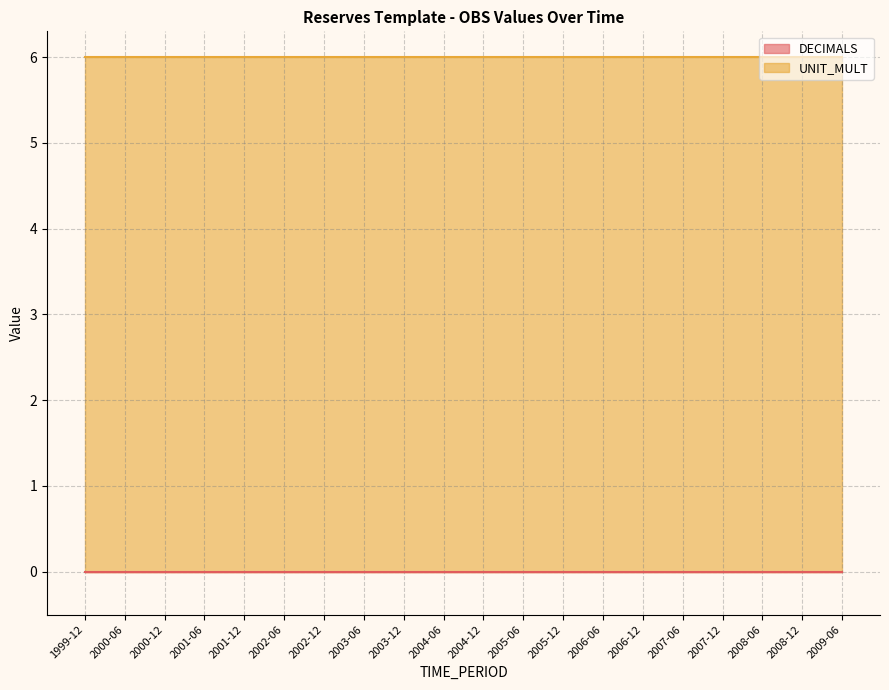

Reading left to right, list all the values displayed in this chart.

DECIMALS: 0	0	0	0	0	0	0	0	0	0	0	0	0	0	0	0	0	0	0	0
UNIT_MULT: 6	6	6	6	6	6	6	6	6	6	6	6	6	6	6	6	6	6	6	6